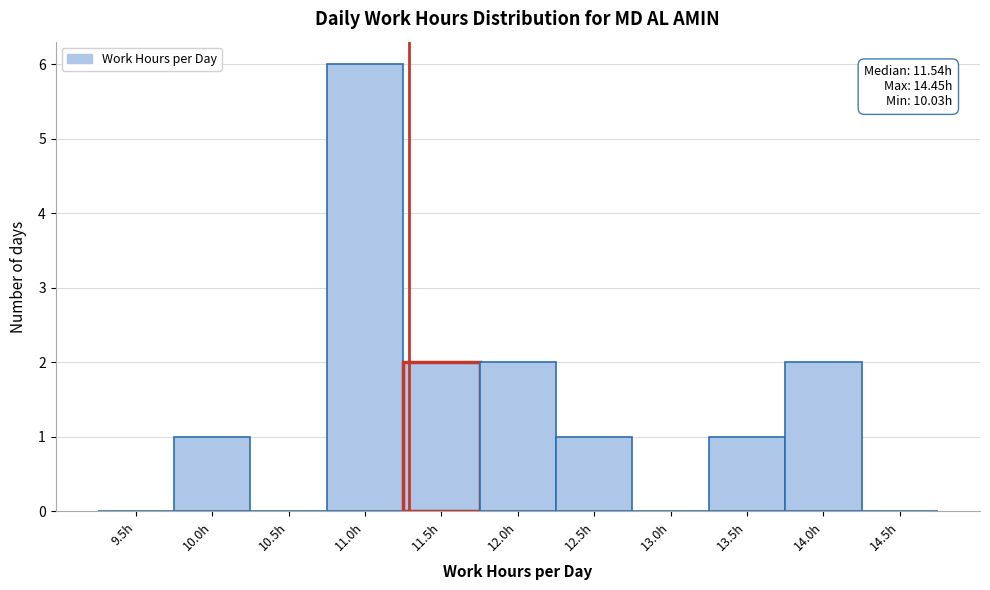

Reading left to right, extract all data points from this chart.

9.5h=0	10.0h=1	10.5h=0	11.0h=6	11.5h=2	12.0h=2	12.5h=1	13.0h=0	13.5h=1	14.0h=2	14.5h=0